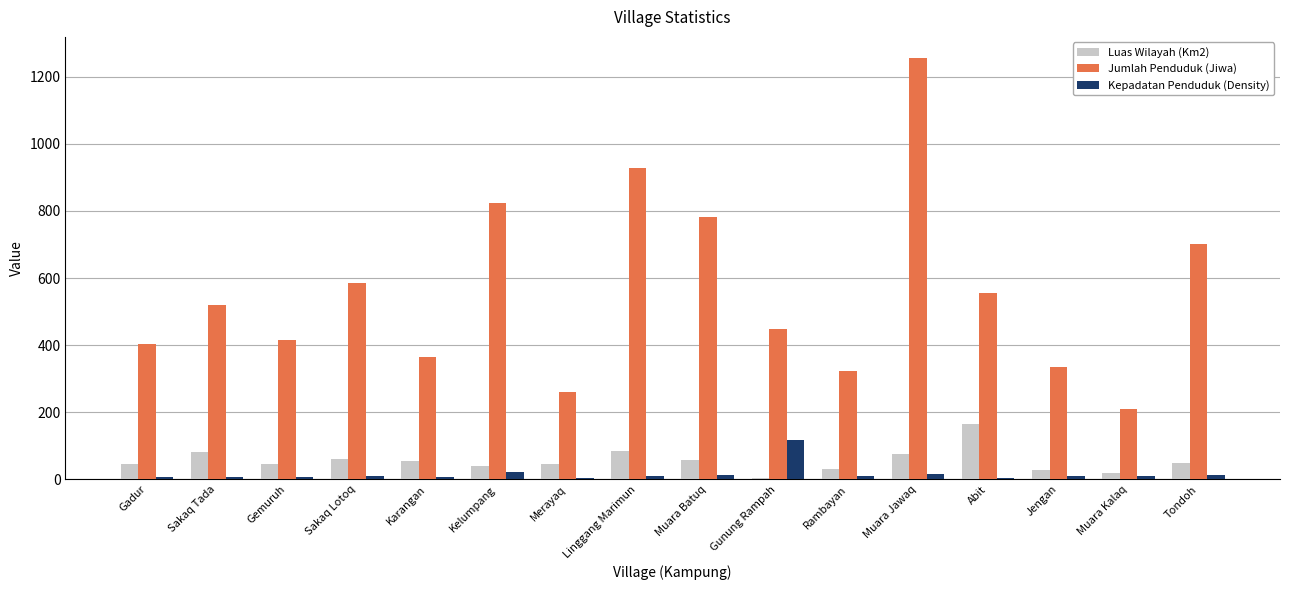

The Kepadatan Penduduk (Density) series shows 63.8 at Gunung Rampah. True or false?

False